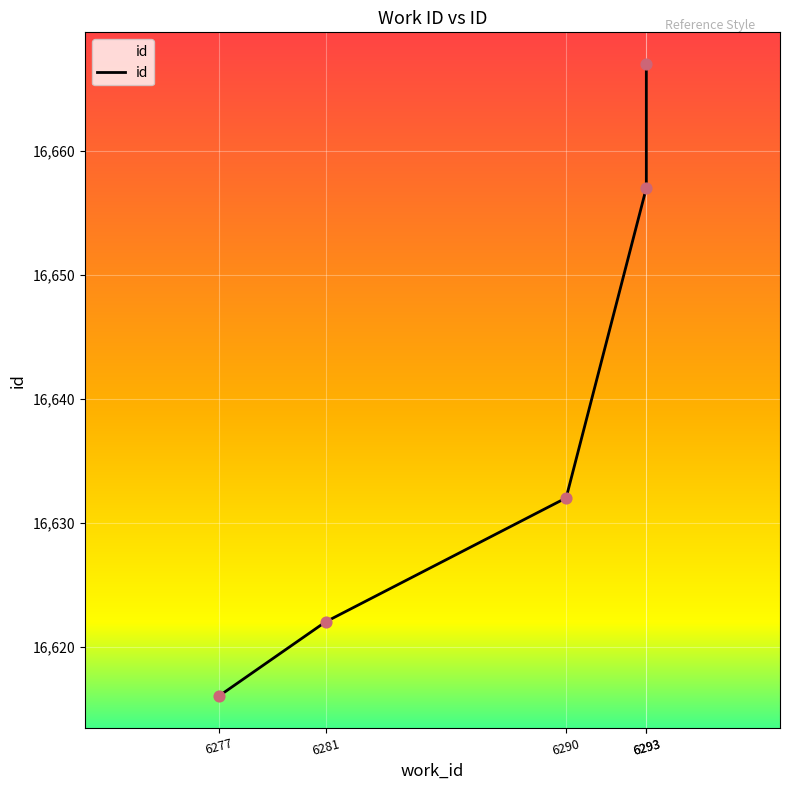

Between 6277 and 6293, which is larger?

6293